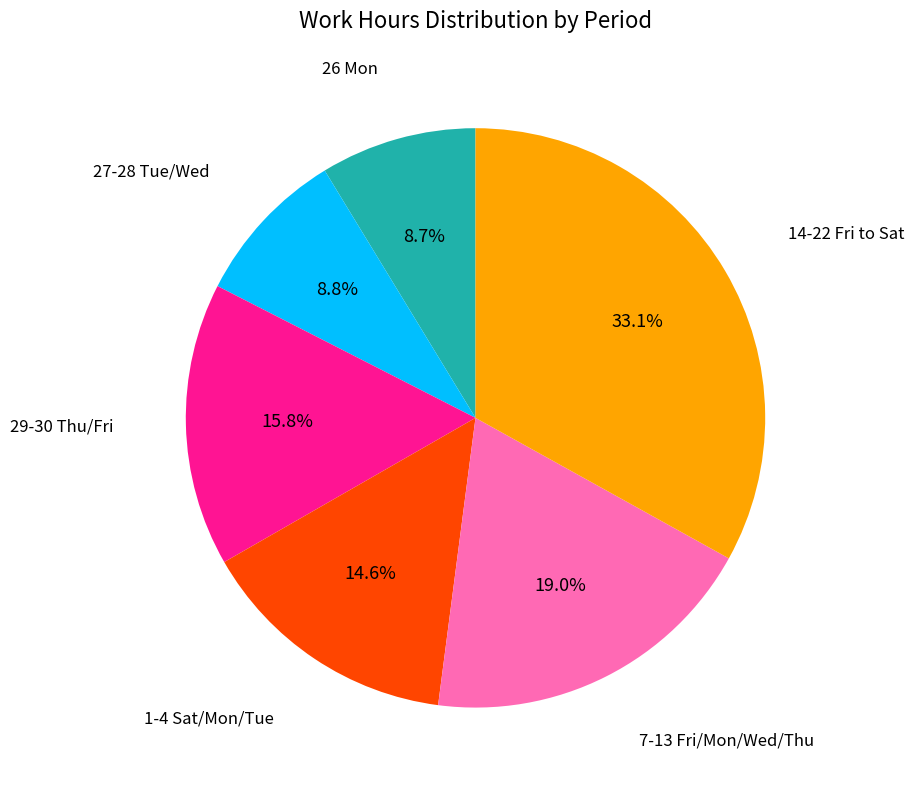

How many segments does this pie chart have?

6